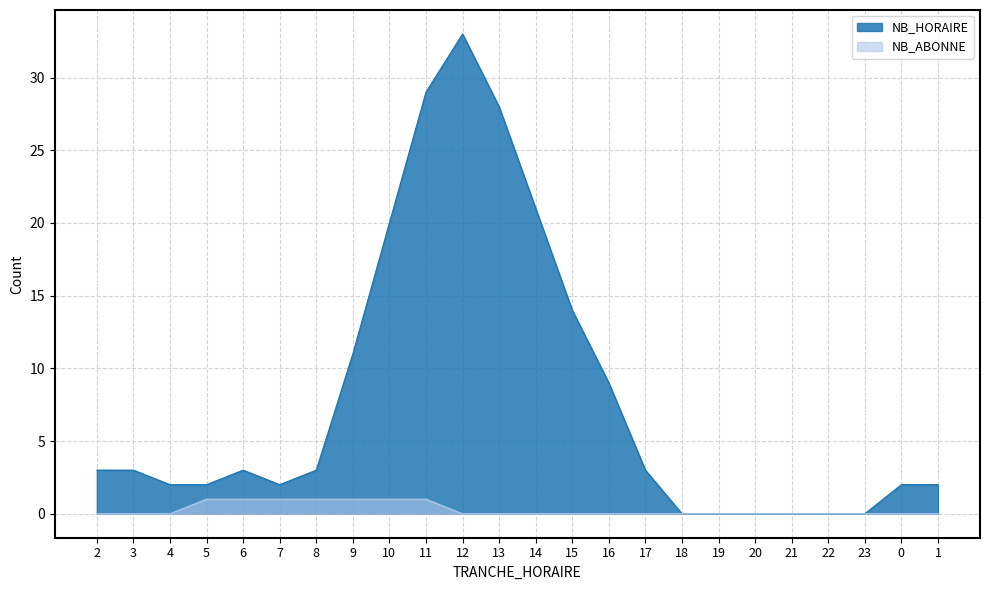

Reading right to left, extract all data points from this chart.

NB_HORAIRE: 2	2	0	0	0	0	0	0	3	9	14	21	28	33	29	20	11	3	2	3	2	2	3	3
NB_ABONNE: 0	0	0	0	0	0	0	0	0	0	0	0	0	0	1	1	1	1	1	1	1	0	0	0